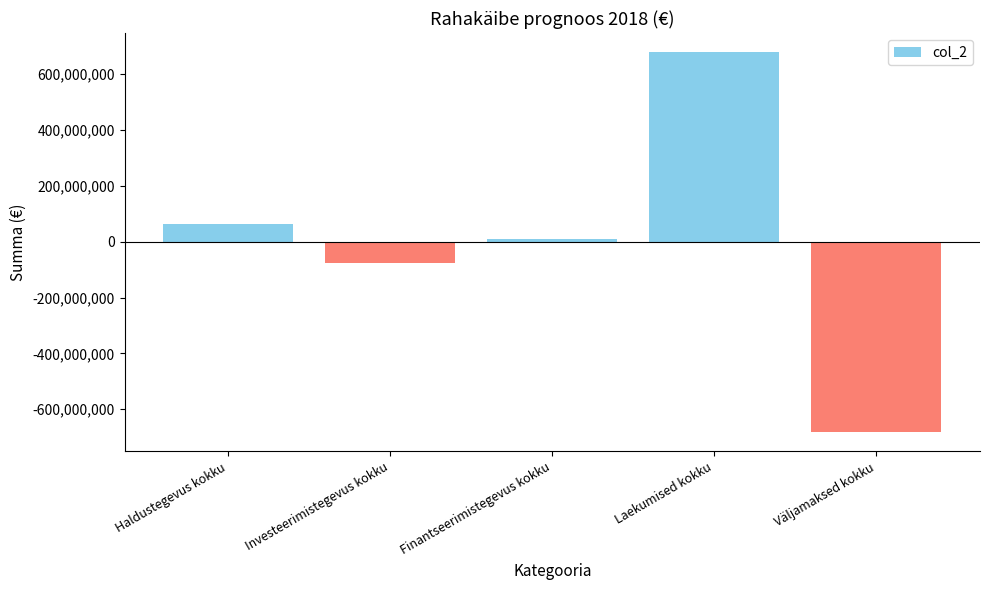

What is the average value?

-1632080